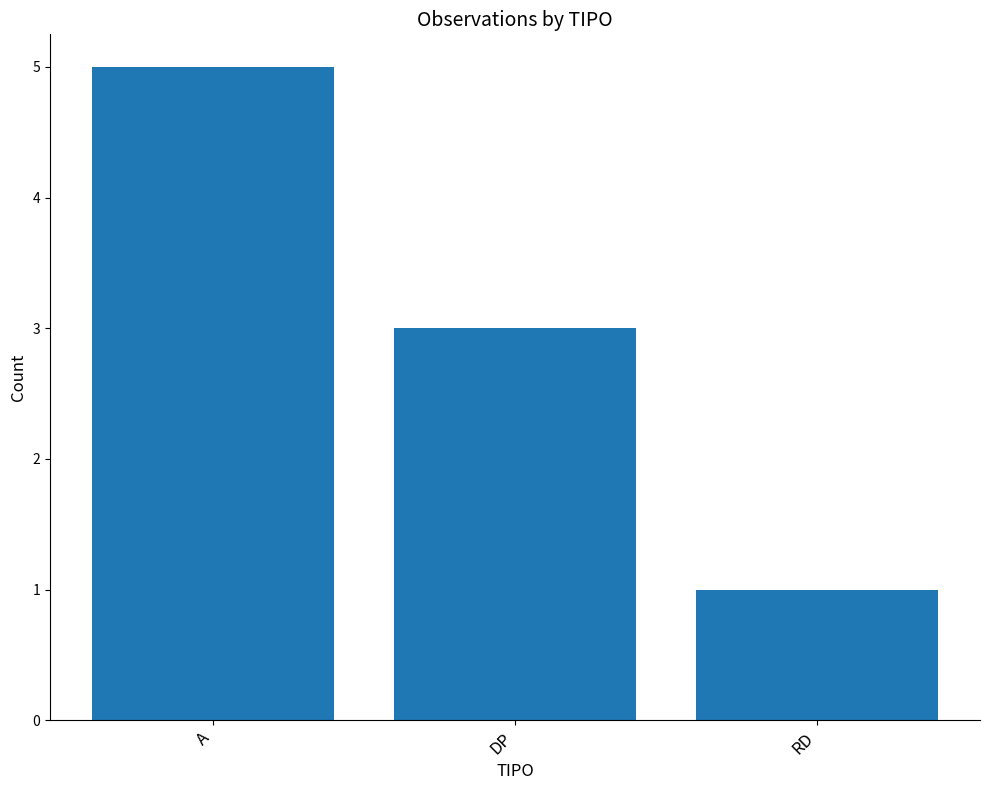

Reading right to left, what are all the values shown in this chart?

RD=1	DP=3	A=5